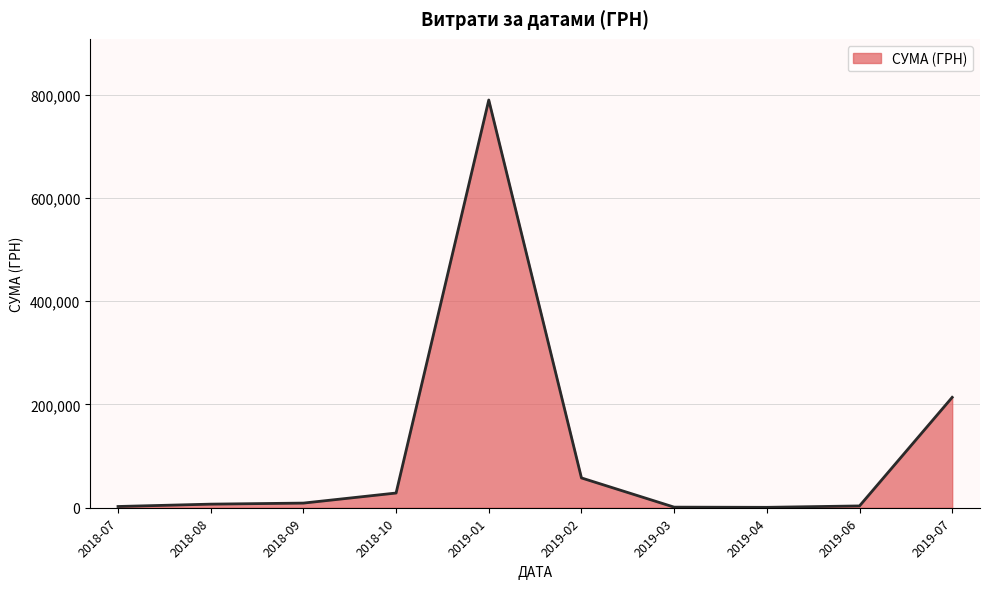

What is the maximum value shown in the chart?

789531.3